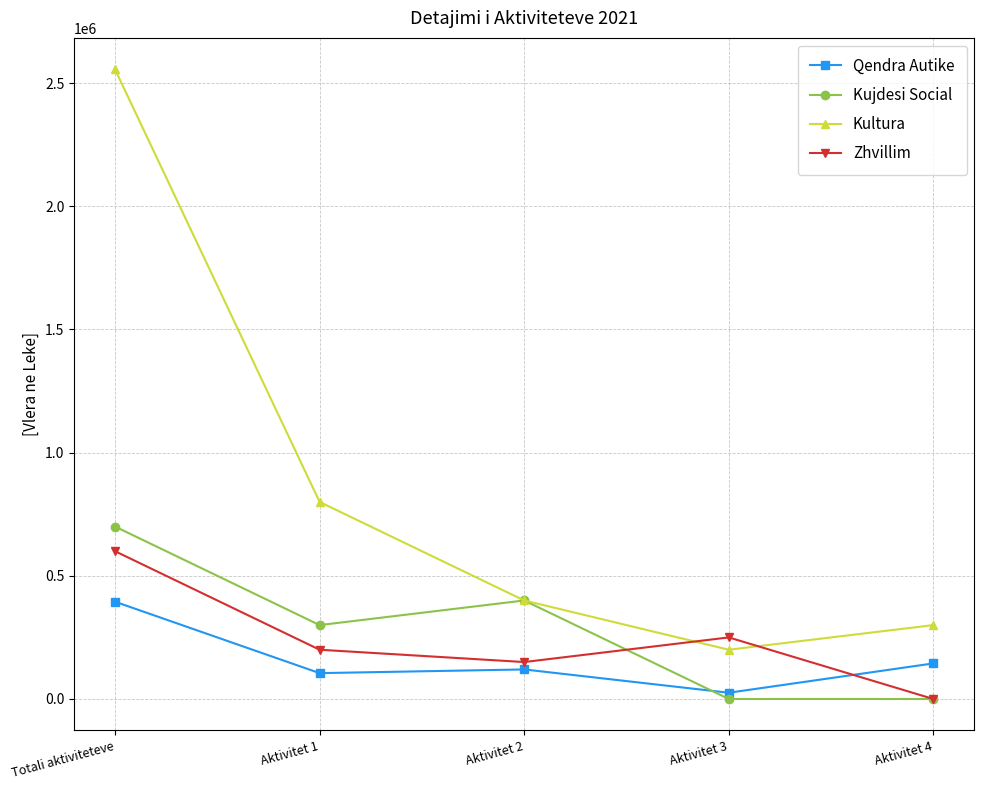

What is the label of the 3rd point from the left?

Aktivitet 2